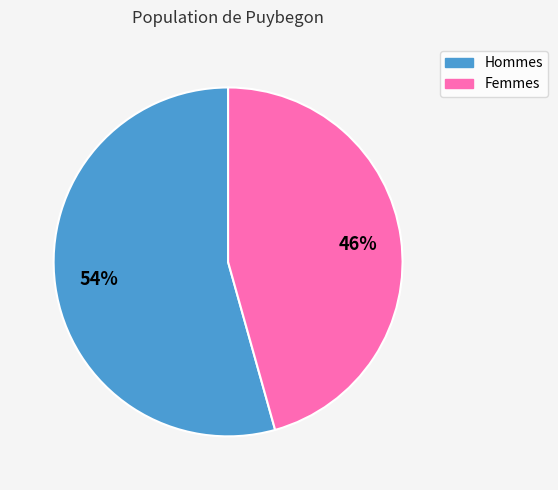

Count the number of slices in the pie.

2